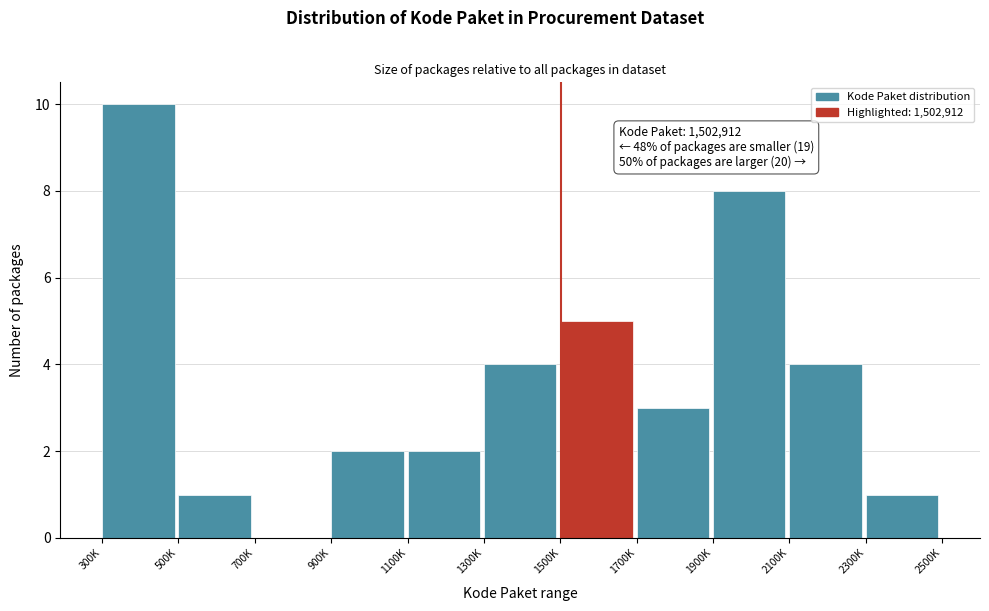

Reading right to left, transcribe all the data shown in this chart.

2300K=1	2100K=4	1900K=8	1700K=3	1500K=5	1300K=4	1100K=2	900K=2	700K=0	500K=1	300K=10